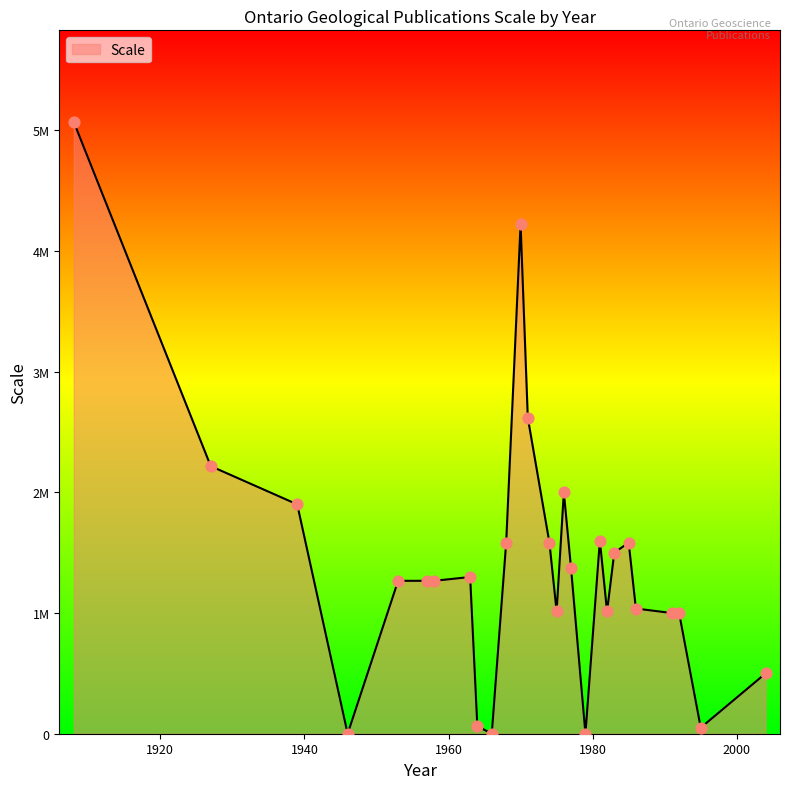

Is this an area chart (filled region under the line)?

Yes